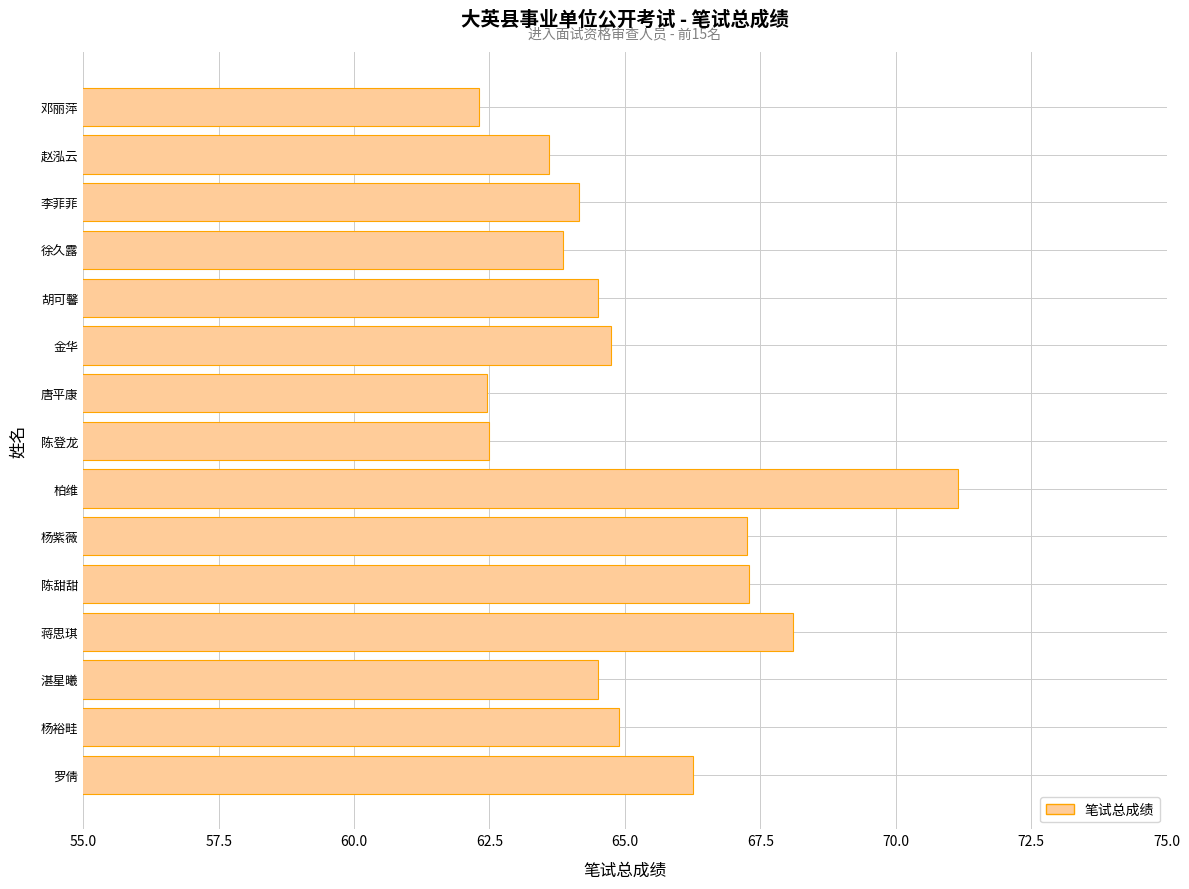

The value at 杨裕畦 is 101.7. True or false?

False